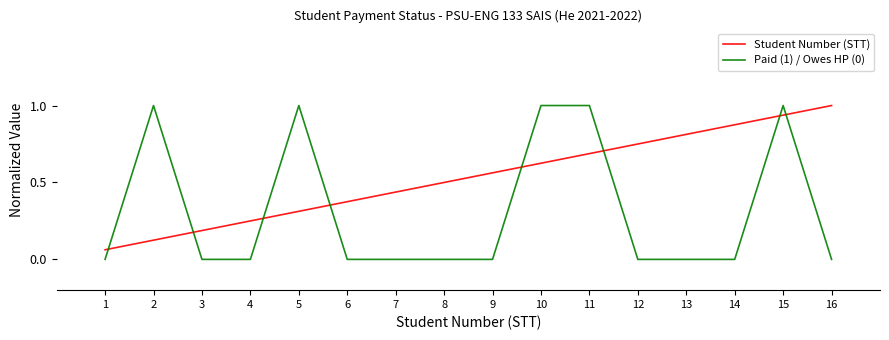

What is the total value across all series at 10?

1.6